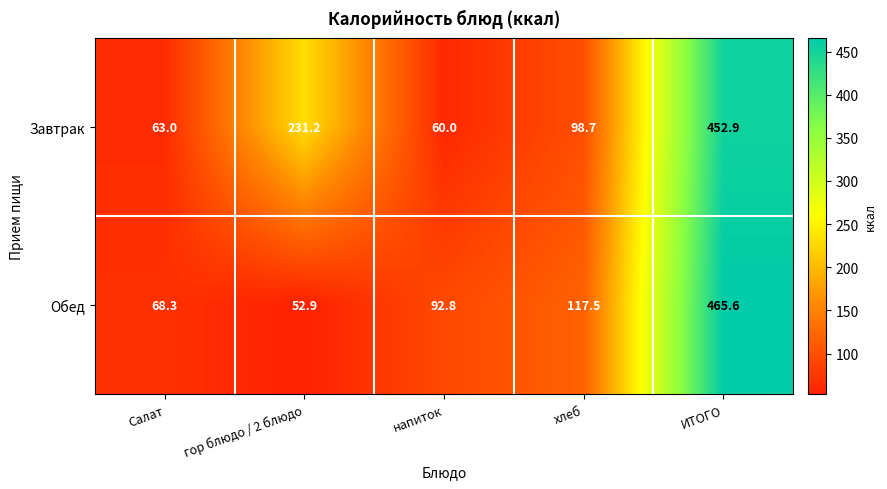

Which series has the largest range (max minus min)?

Обед